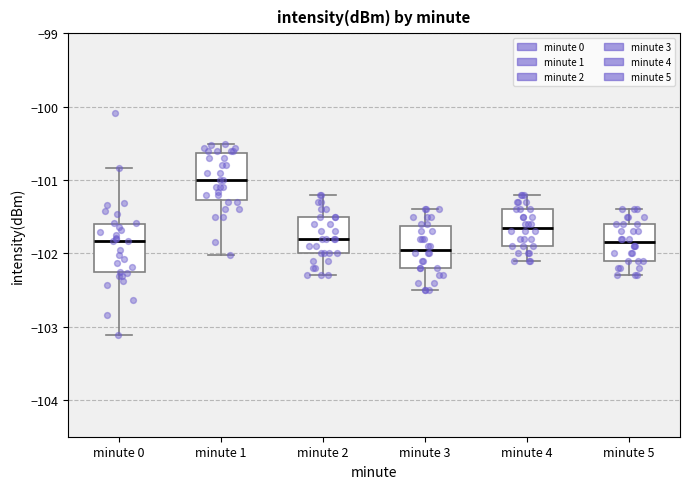

Reading left to right, read every box against the y-axis: the position of its median line, the range the box covers, and the ends of its whiskers. The values are not printed on the chart, so give them approximately, as read against the axis.

minute 0: median -101.8, box -102.3 to -101.6, whiskers -103.1 to -100.8
minute 1: median -101.0, box -101.3 to -100.6, whiskers -102.0 to -100.5
minute 2: median -101.8, box -102.0 to -101.5, whiskers -102.3 to -101.2
minute 3: median -101.9, box -102.2 to -101.6, whiskers -102.5 to -101.4
minute 4: median -101.6, box -101.9 to -101.4, whiskers -102.1 to -101.2
minute 5: median -101.8, box -102.1 to -101.6, whiskers -102.3 to -101.4